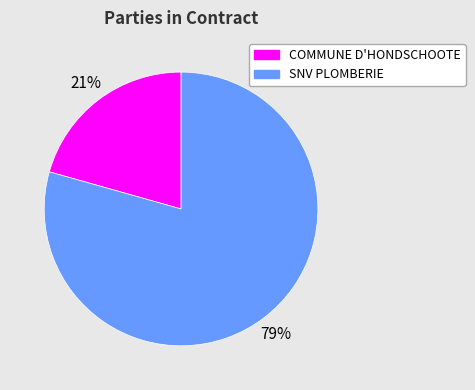

The COMMUNE D'HONDSCHOOTE slice represents 21% of the pie. True or false?

True